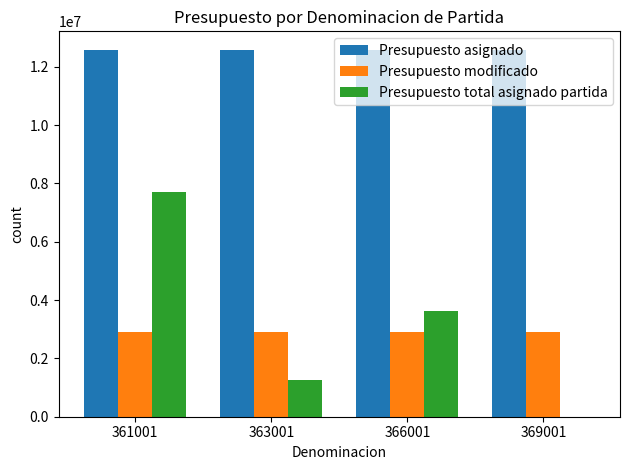

At which label does Presupuesto total asignado partida first exceed 3618806?

361001